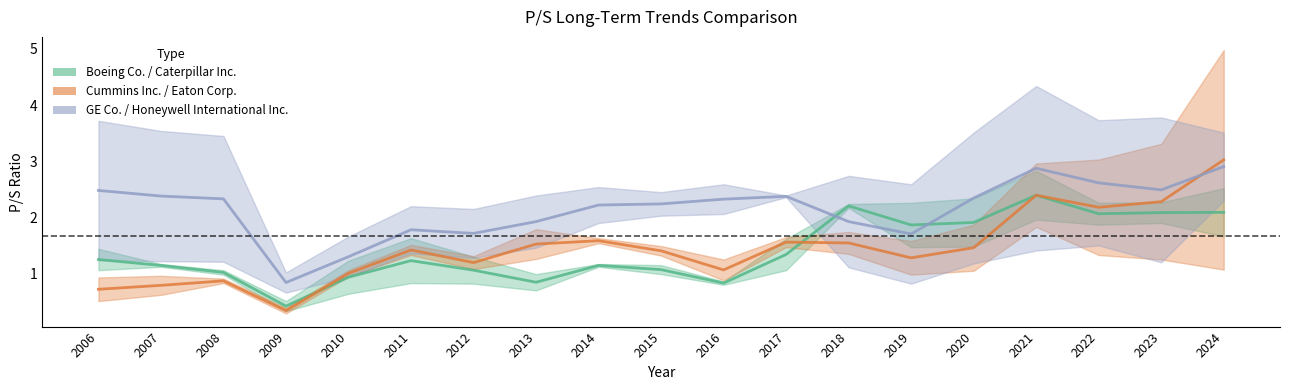

At which label does Boeing Co. / Caterpillar Inc. reach its peak?

2021